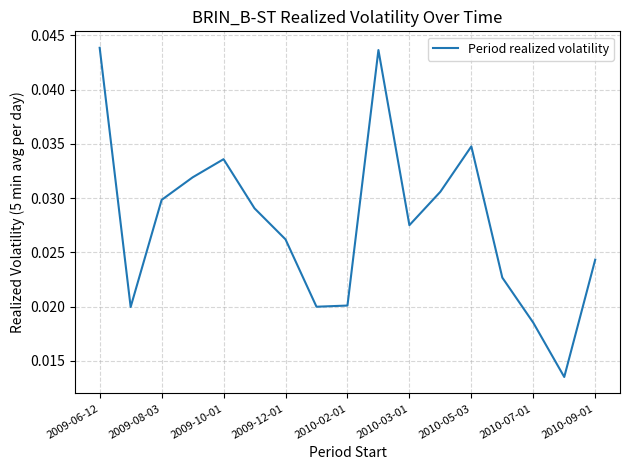

Is it true that the value at 2009-10-01 is 0.1?

False